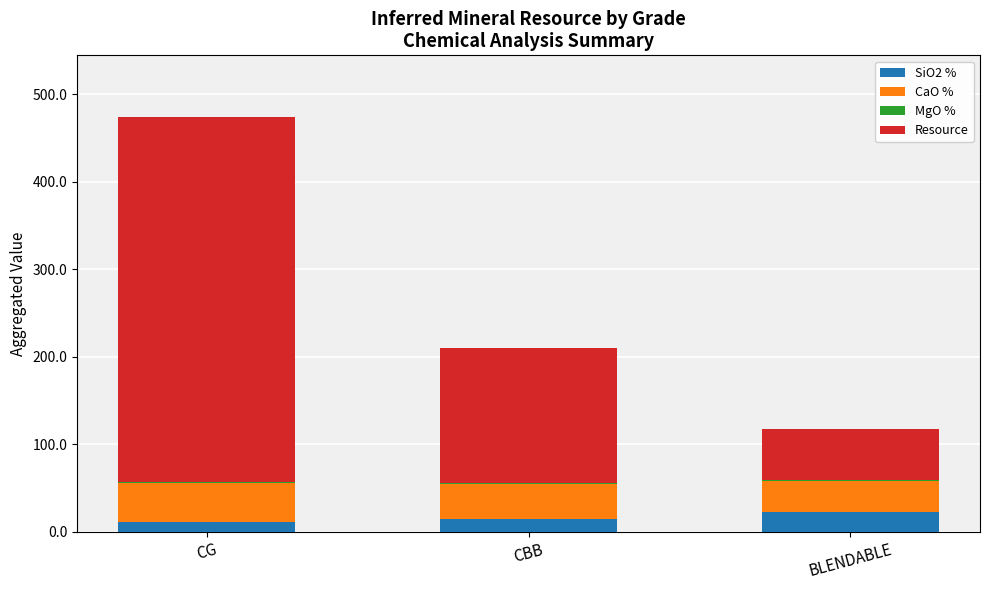

At which category is the sum across all series the highest?

CG